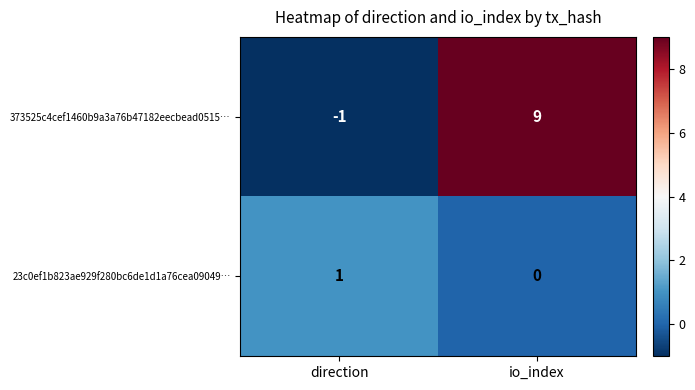

At how many categories does at least one series exceed 8?

1